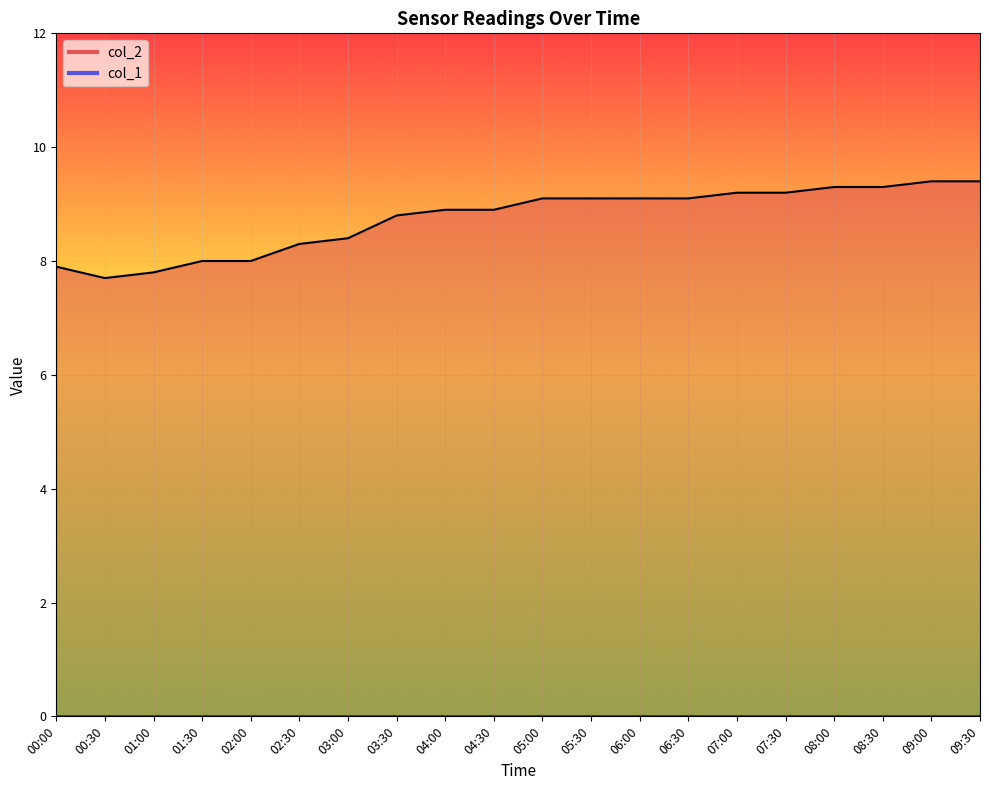

How many lines are shown in the chart?

1